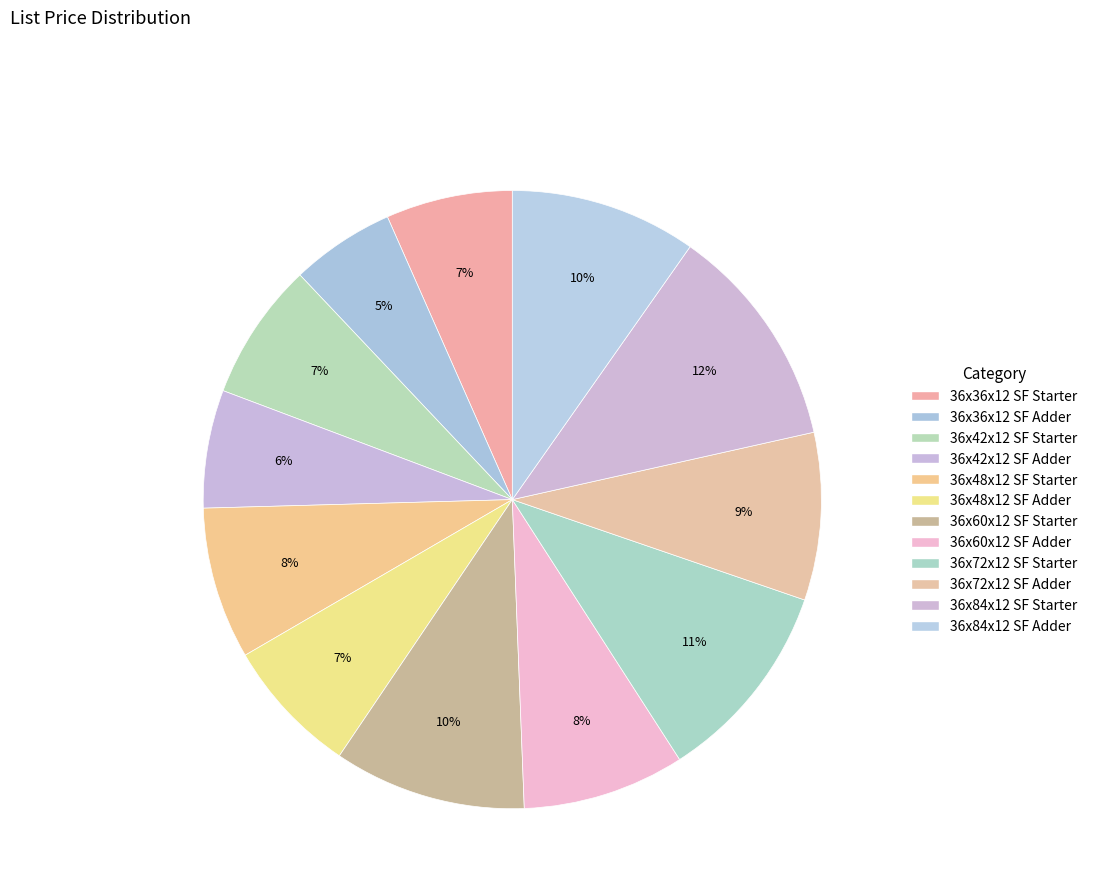

Rank the categories by value from lowest to highest.

36x36x12 SF Adder, 36x42x12 SF Adder, 36x36x12 SF Starter, 36x48x12 SF Adder, 36x42x12 SF Starter, 36x48x12 SF Starter, 36x60x12 SF Adder, 36x72x12 SF Adder, 36x84x12 SF Adder, 36x60x12 SF Starter, 36x72x12 SF Starter, 36x84x12 SF Starter